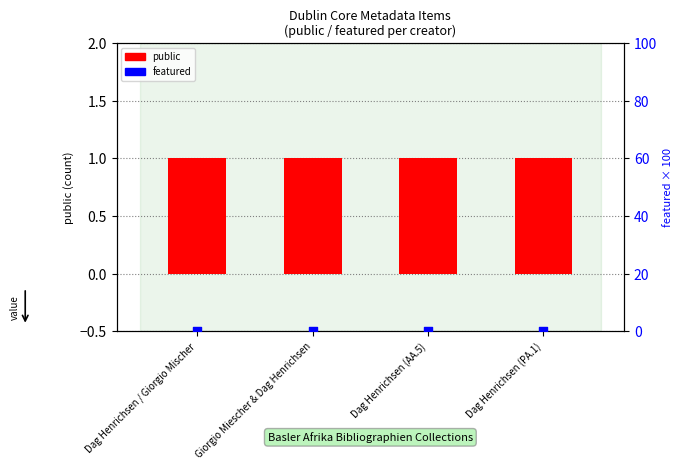

At how many categories does at least one series exceed 0?

4